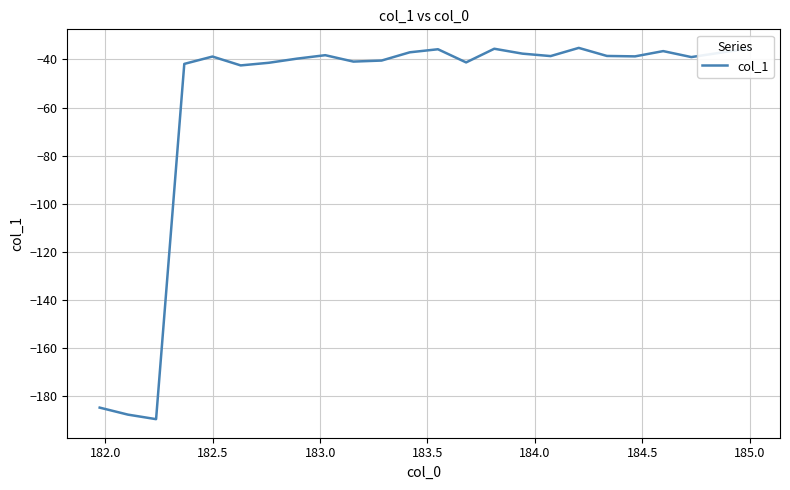

What is the difference between the second highest and minimum values?

154.0